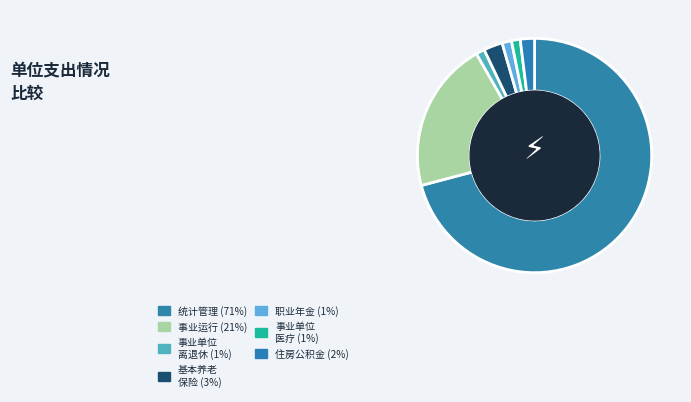

Which slice is the smallest?

事业单位离退休